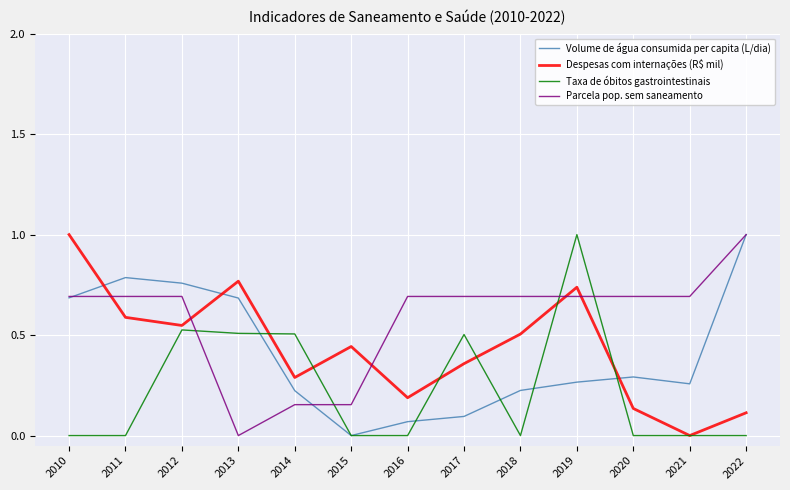

At which category does Volume de água consumida per capita (L/dia) reach its first local valley?

2015